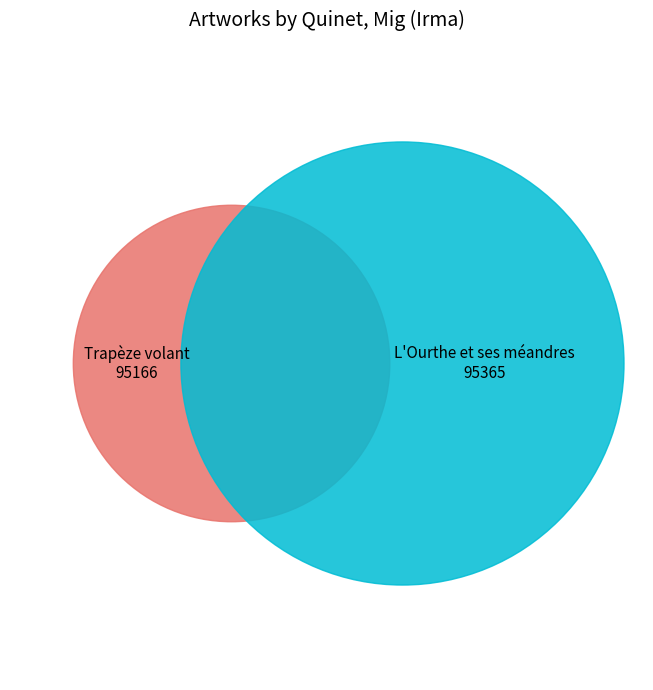

Between L'Ourthe et ses méandres and Trapèze volant, which is larger?

L'Ourthe et ses méandres